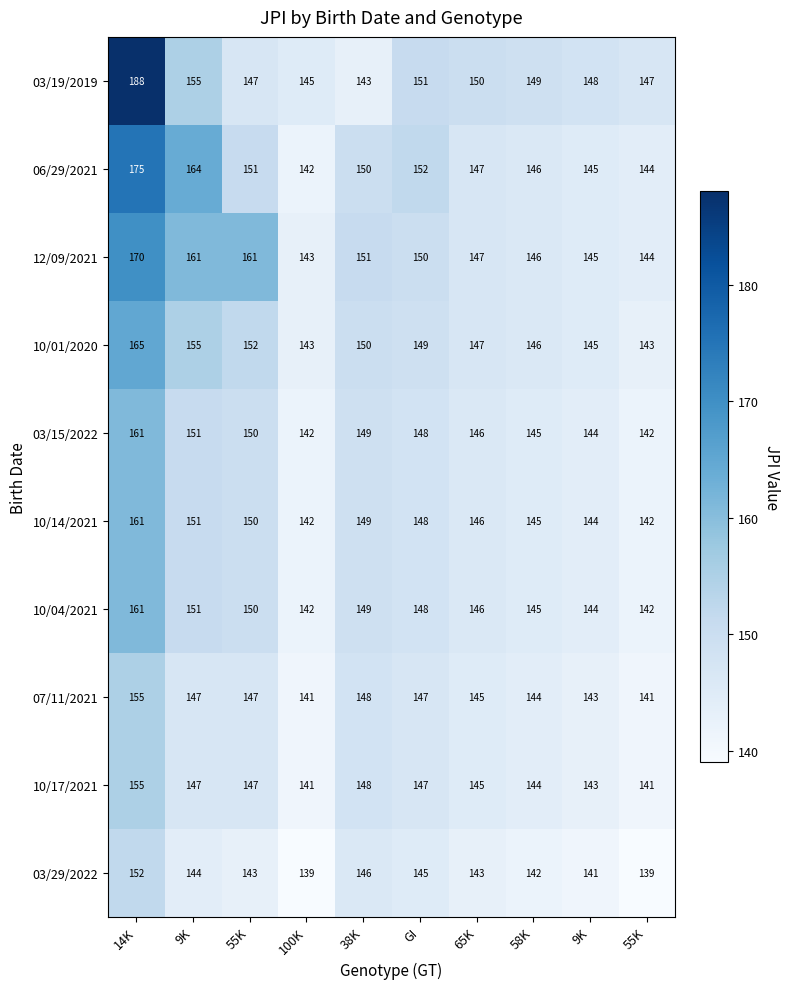

Rank the series by their maximum value, from highest to lowest.

03/19/2019, 06/29/2021, 12/09/2021, 10/01/2020, 03/15/2022, 10/14/2021, 10/04/2021, 07/11/2021, 10/17/2021, 03/29/2022